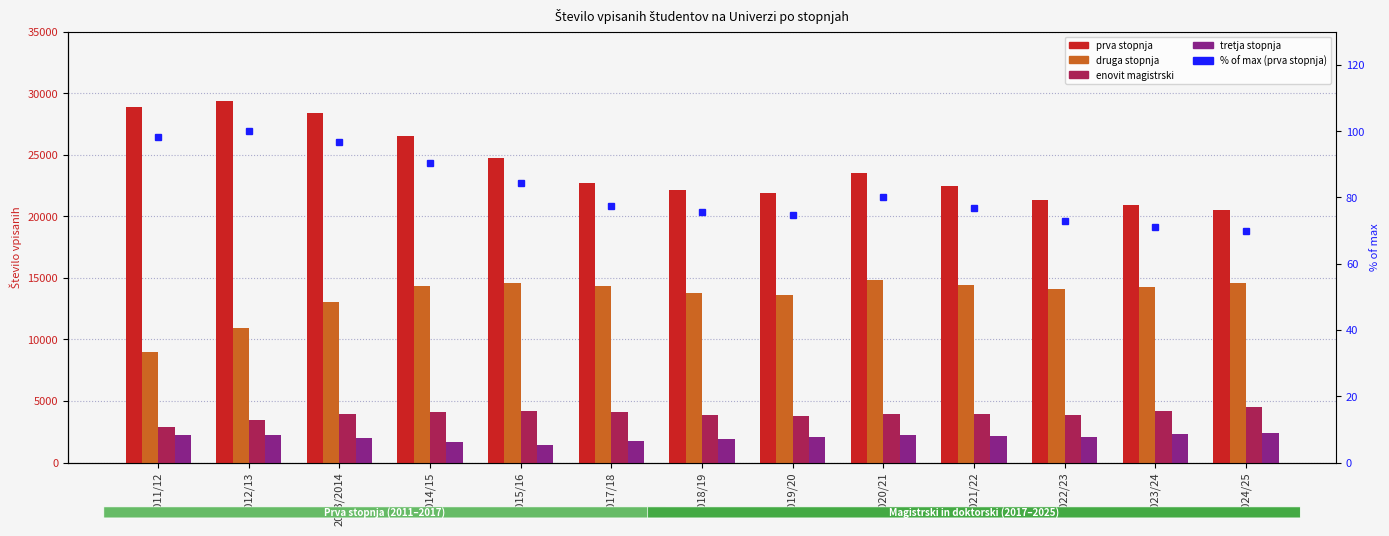

Which label corresponds to the largest value in the chart?

2012/13